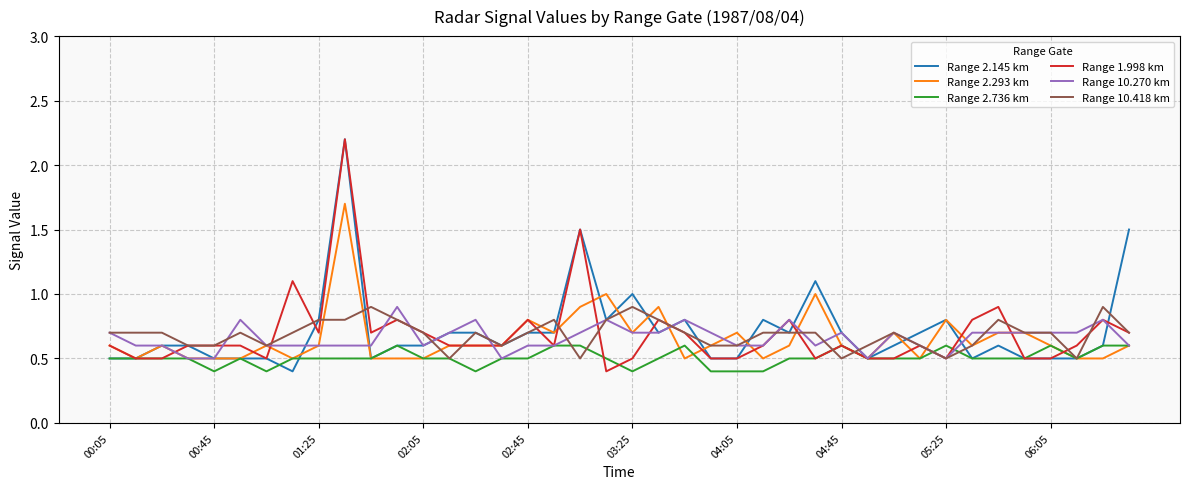

What is the lowest value of the Range 10.270 km series?

0.5